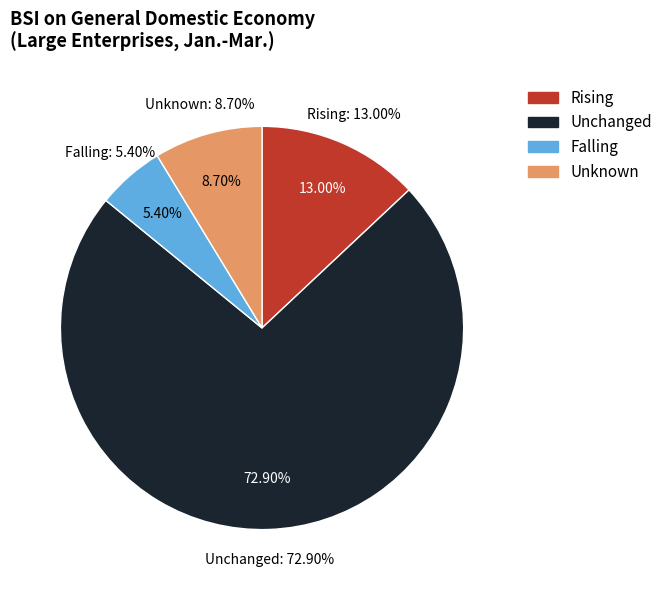

How many segments does this pie chart have?

4